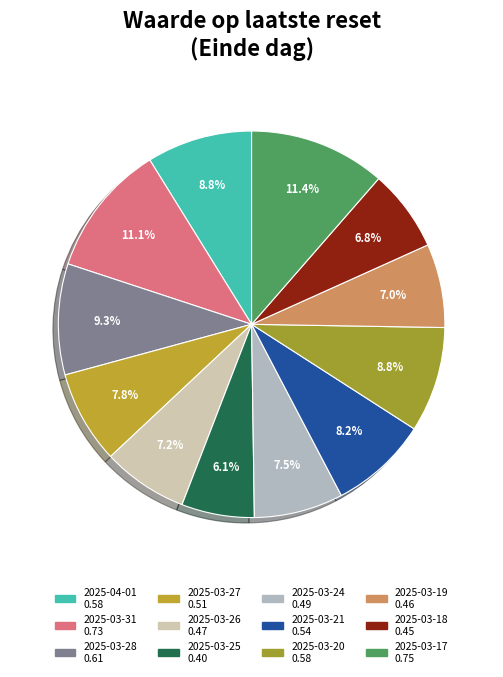

Count the number of slices in the pie.

12